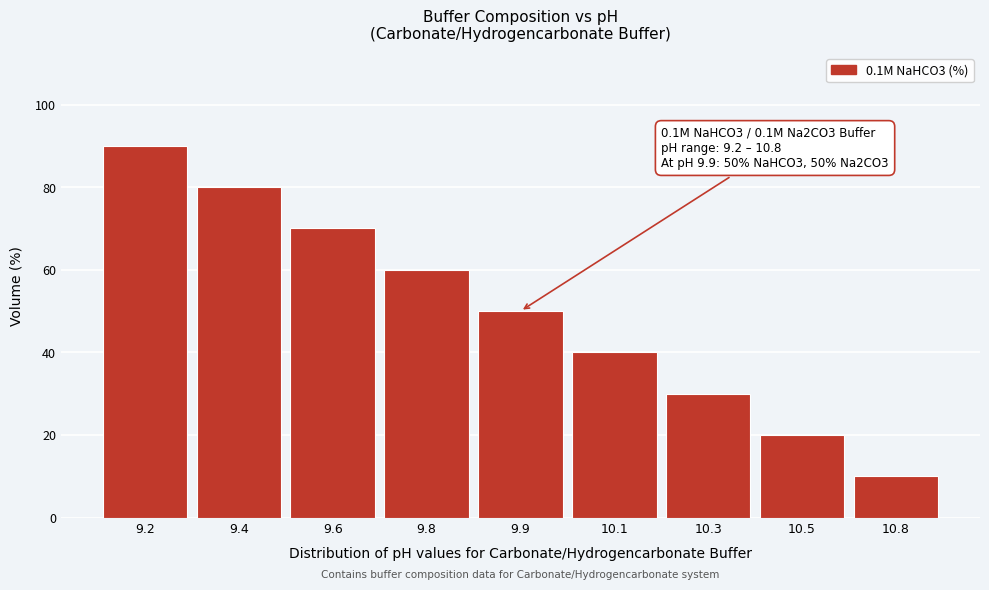

Reading left to right, list all the values displayed in this chart.

9.2=90	9.4=80	9.6=70	9.8=60	9.9=50	10.1=40	10.3=30	10.5=20	10.8=10